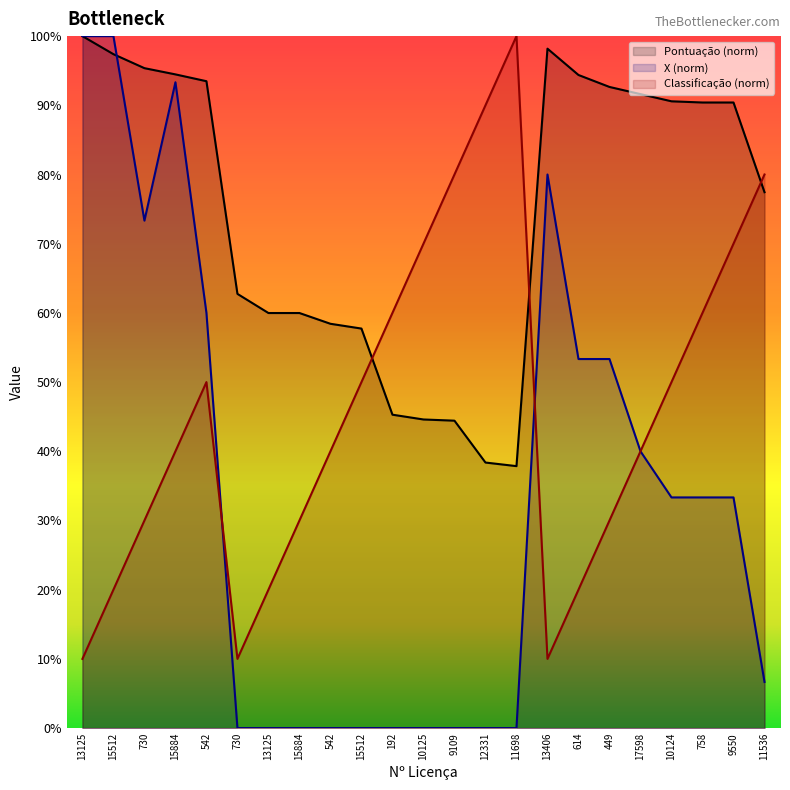

Between 11536 and 10125, which is larger?

11536